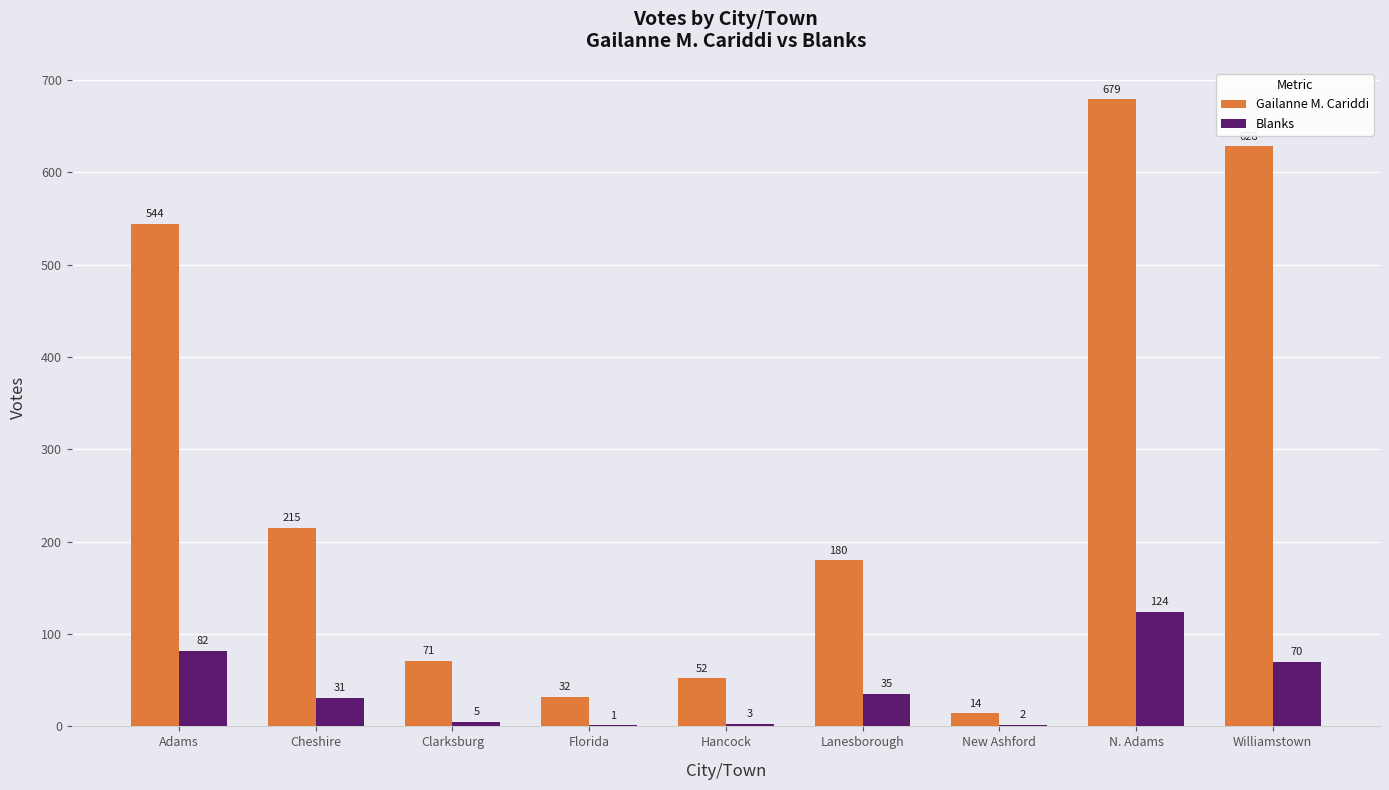

Reading left to right, list all the values displayed in this chart.

Gailanne M. Cariddi: 544	215	71	32	52	180	14	679	628
Blanks: 82	31	5	1	3	35	2	124	70